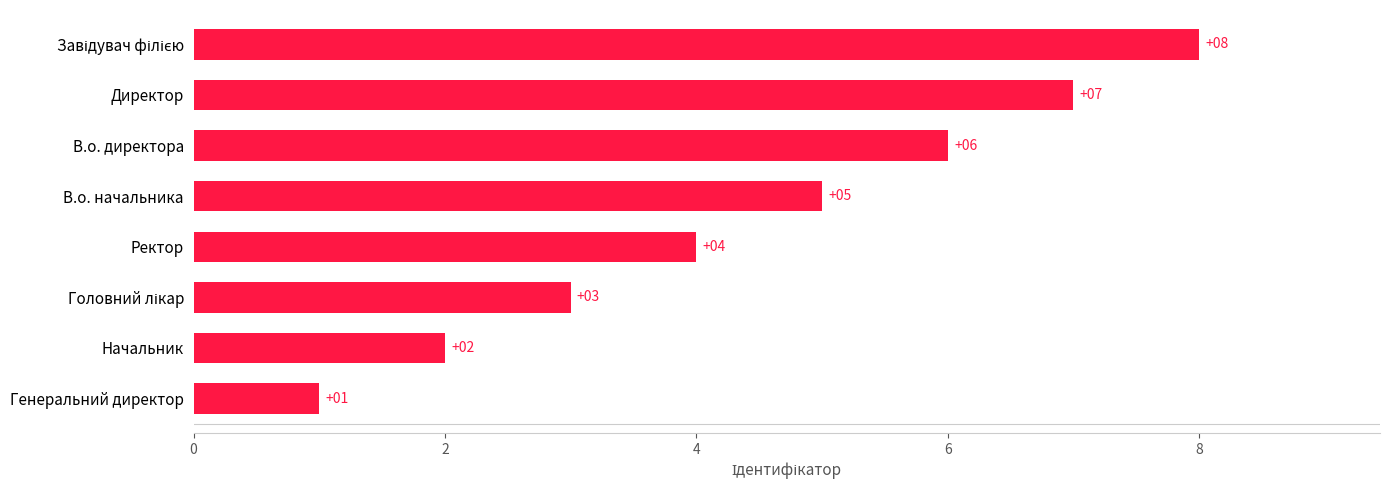

True or false: the data shows 0 at Начальник.

False